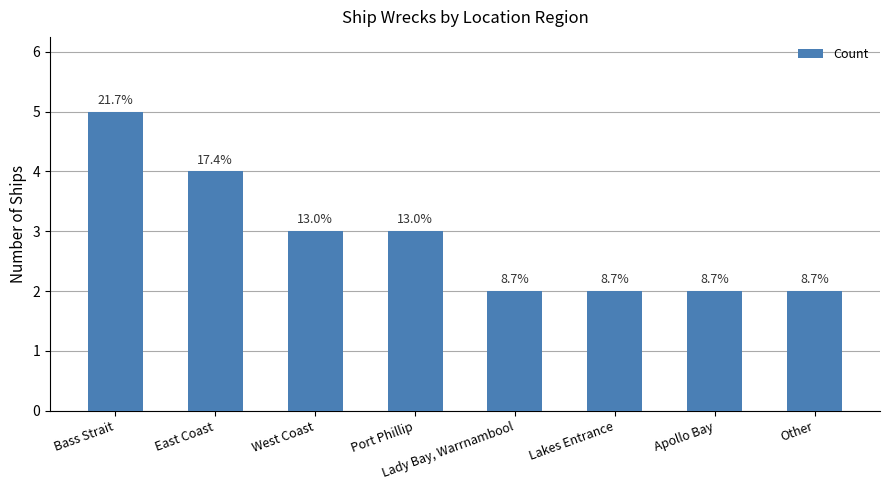

The chart shows a value of 4 at East Coast. True or false?

True